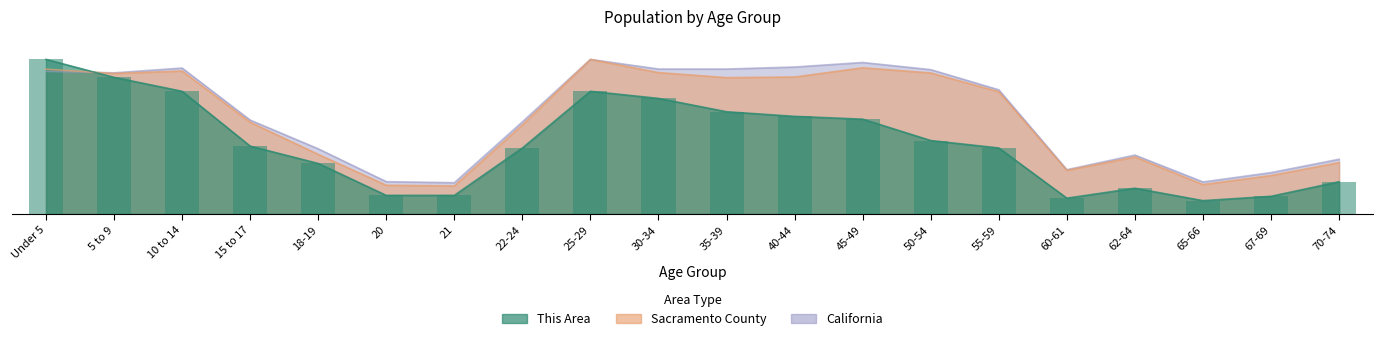

At which label does Sacramento County first exceed 7?

Under 5